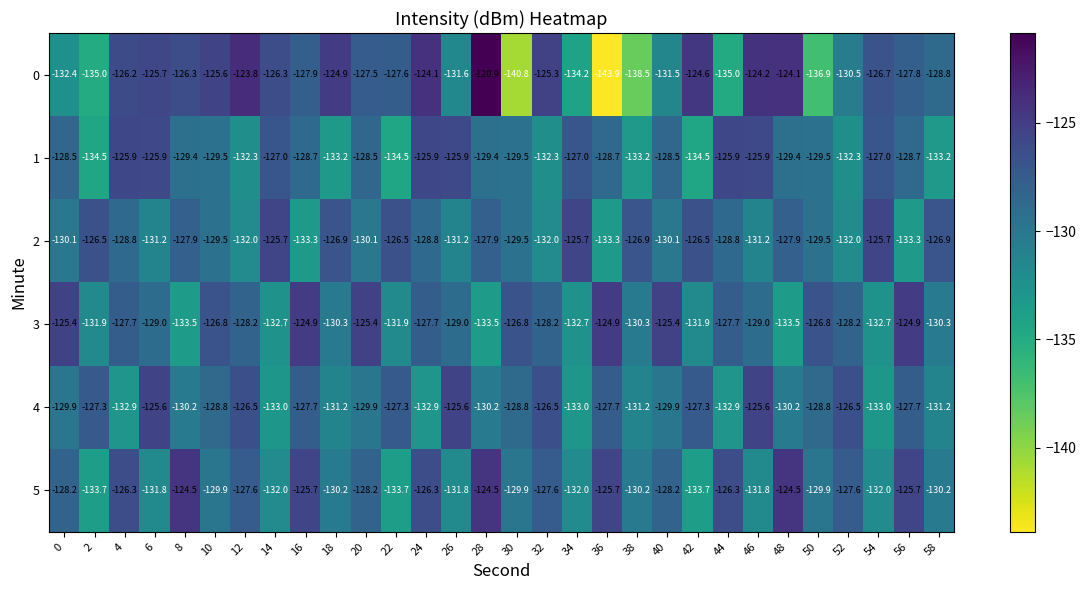

Is the value of 5 at 56 greater than the value of 1 at 0?

Yes